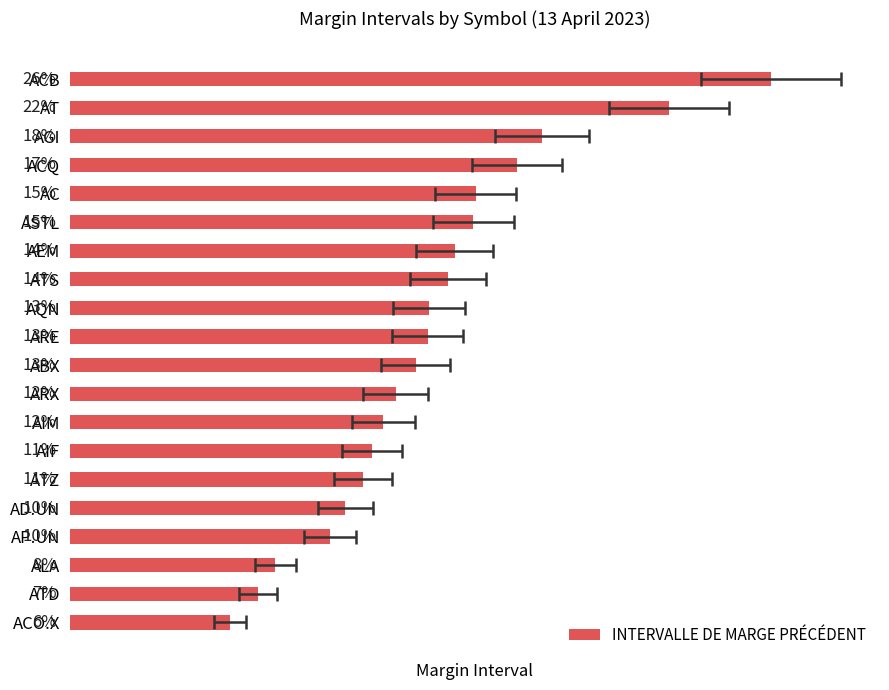

Reading left to right, list all the values displayed in this chart.

0.3	0.2	0.2	0.2	0.2	0.2	0.1	0.1	0.1	0.1	0.1	0.1	0.1	0.1	0.1	0.1	0.1	0.1	0.1	0.1